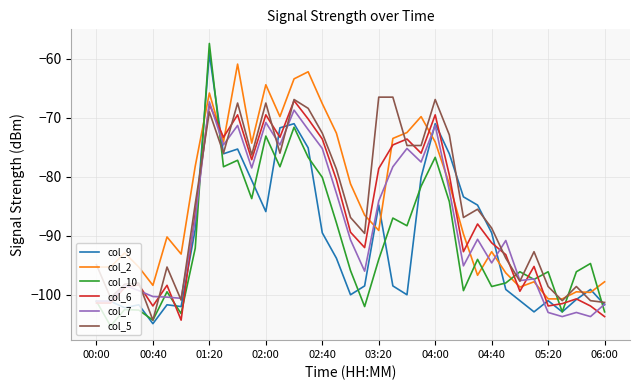

Which series has the widest spread of values?

col_10